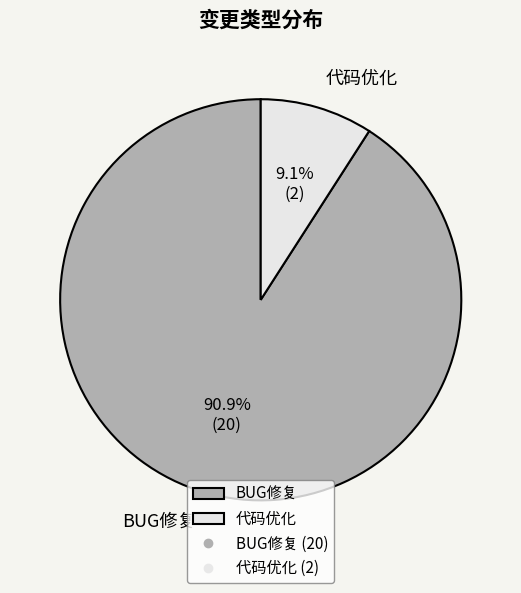

Which category has the smallest portion of the pie?

代码优化